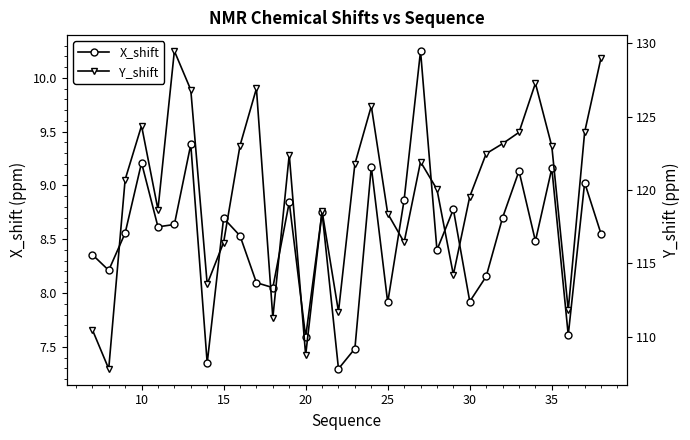

Which series has the largest total across all categories?

Y_shift